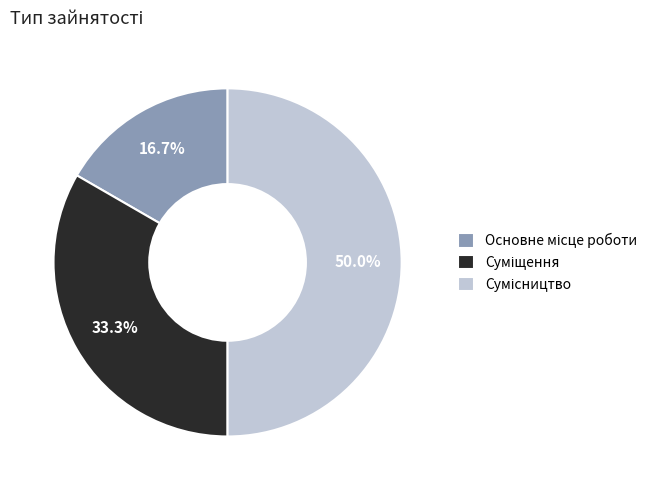

To the nearest percent, what portion does Суміщення represent?

33%